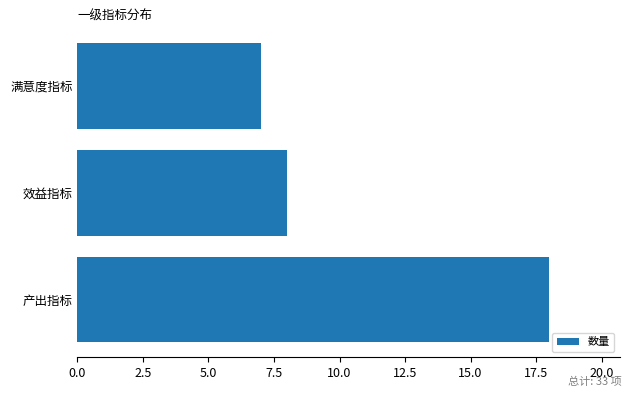

Rank the categories by value from lowest to highest.

满意度指标, 效益指标, 产出指标